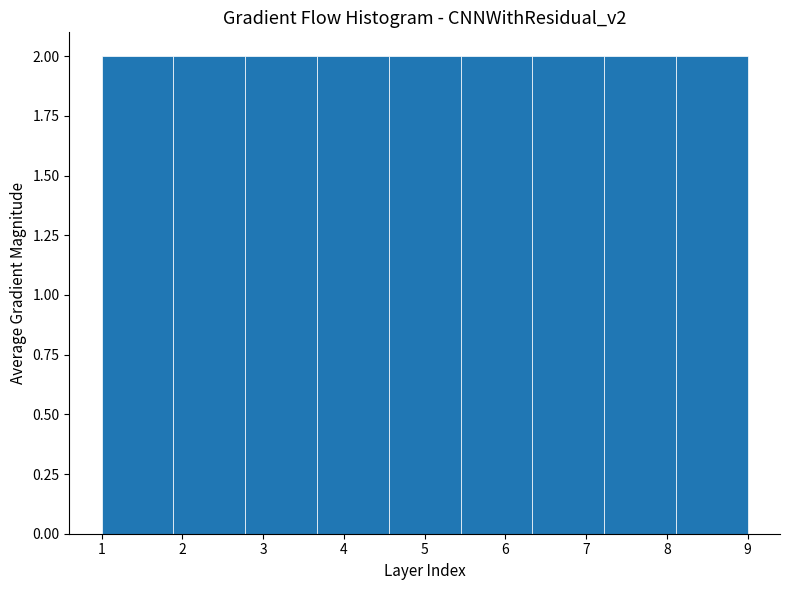

Reading left to right, transcribe this chart: for each bar, give the range it covers on the x-axis and its height. Neither the bar edges nor the heights are printed on the chart, so give them approximately, as read against the axes.

1.0 to 1.9: 2
1.9 to 2.8: 2
2.8 to 3.7: 2
3.7 to 4.6: 2
4.6 to 5.4: 2
5.4 to 6.3: 2
6.3 to 7.2: 2
7.2 to 8.1: 2
8.1 to 9.0: 2